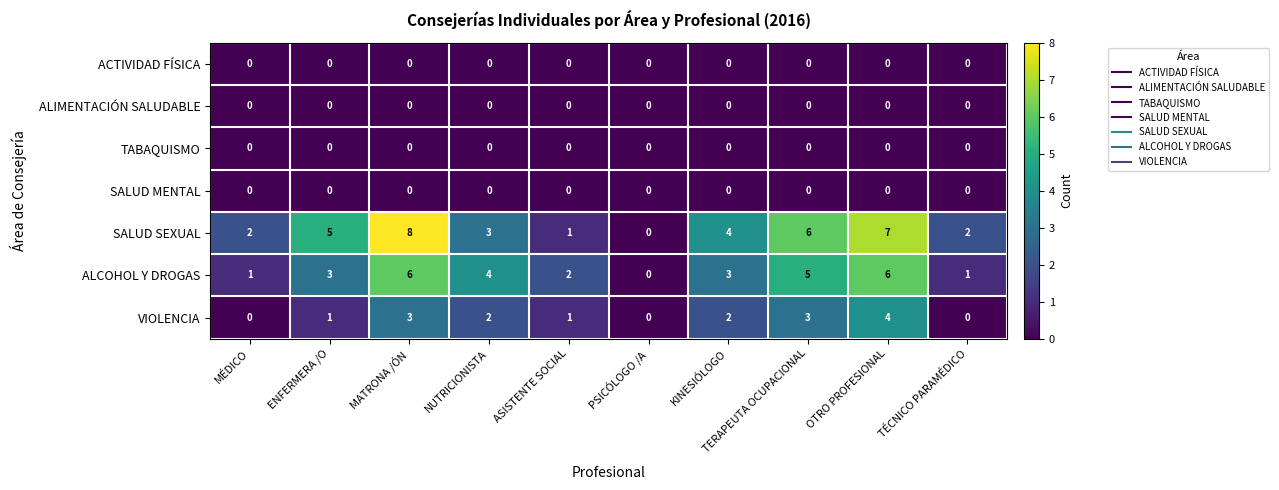

Which series has the widest spread of values?

SALUD SEXUAL